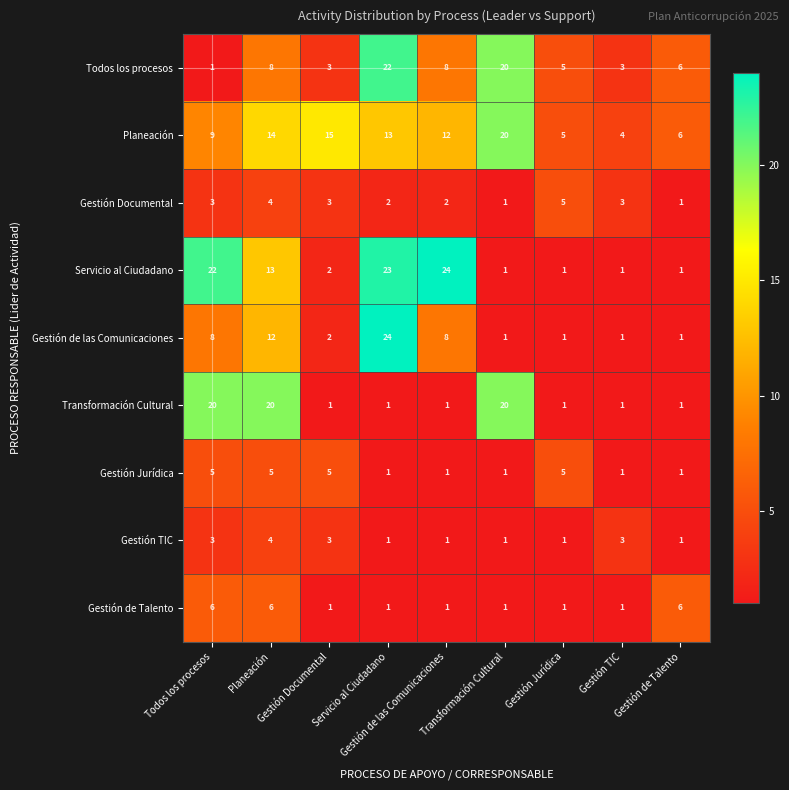

At which category is the sum across all series the highest?

Servicio al Ciudadano